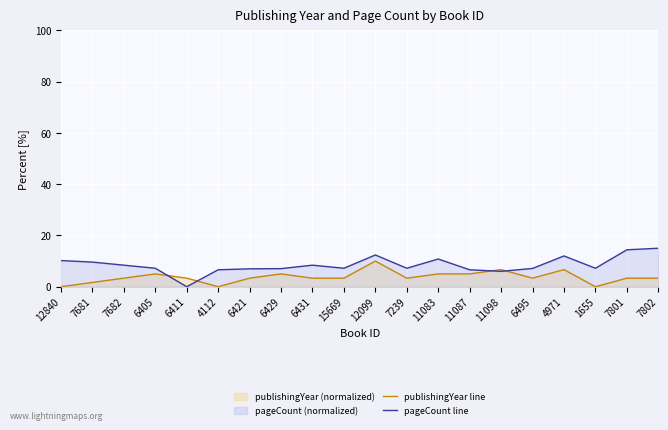

Reading left to right, transcribe all the data shown in this chart.

publishingYear line: 12840=0.0	7681=1.7	7682=3.3	6405=5.0	6411=3.3	4112=0.0	6421=3.3	6429=5.0	6431=3.3	15669=3.3	12099=10.0	7239=3.3	11083=5.0	11087=5.0	11098=6.7	6495=3.3	4971=6.7	1655=0.0	7801=3.3	7802=3.3
pageCount line: 12840=10.2	7681=9.6	7682=8.4	6405=7.2	6411=0.0	4112=6.6	6421=7.0	6429=7.0	6431=8.4	15669=7.2	12099=12.4	7239=7.2	11083=10.8	11087=6.6	11098=6.0	6495=7.1	4971=12.0	1655=7.2	7801=14.4	7802=15.0